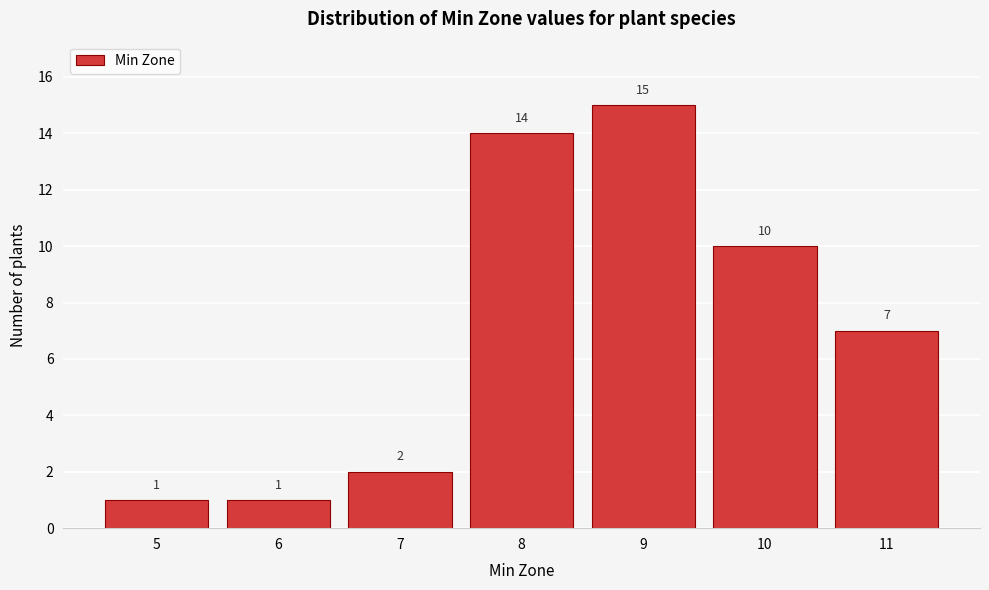

Reading left to right, transcribe all the data shown in this chart.

1	1	2	14	15	10	7